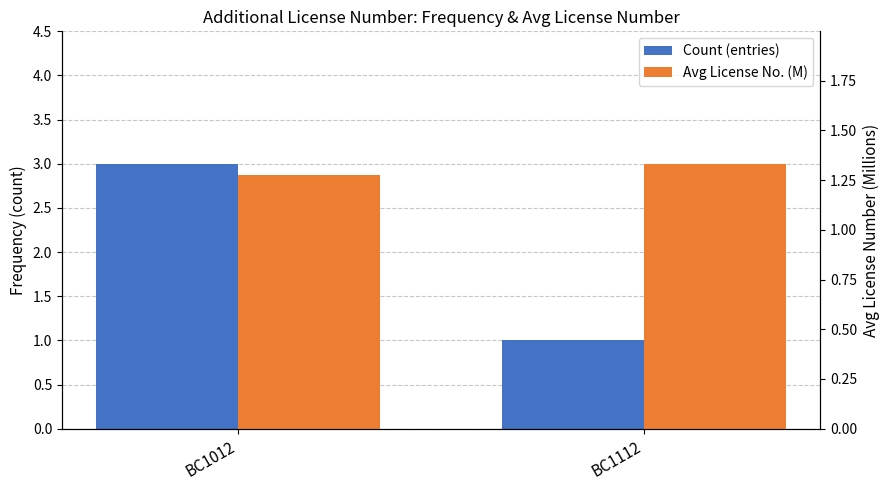

Does the chart contain stacked bars?

No